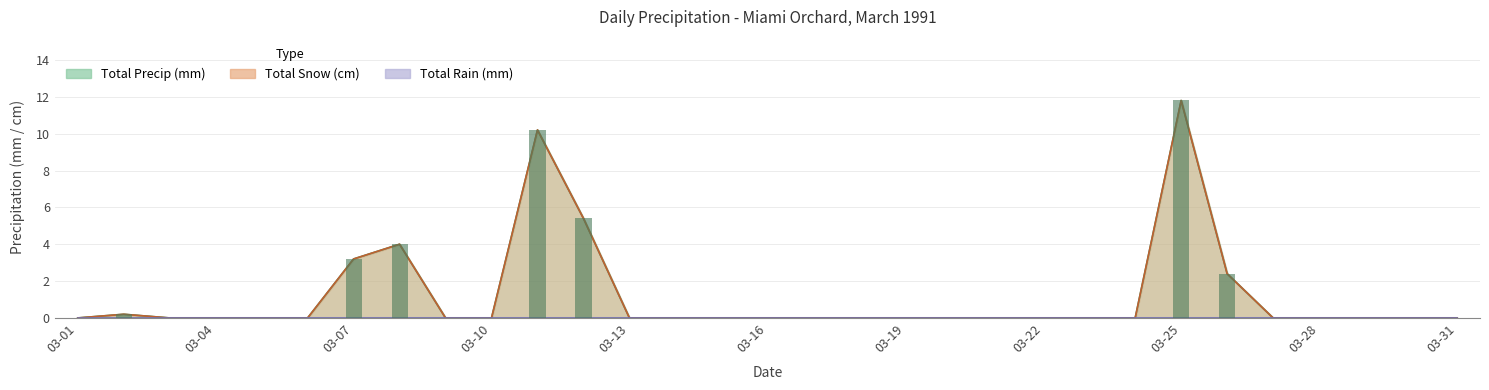

Which series has the largest total across all categories?

Total Snow (cm)